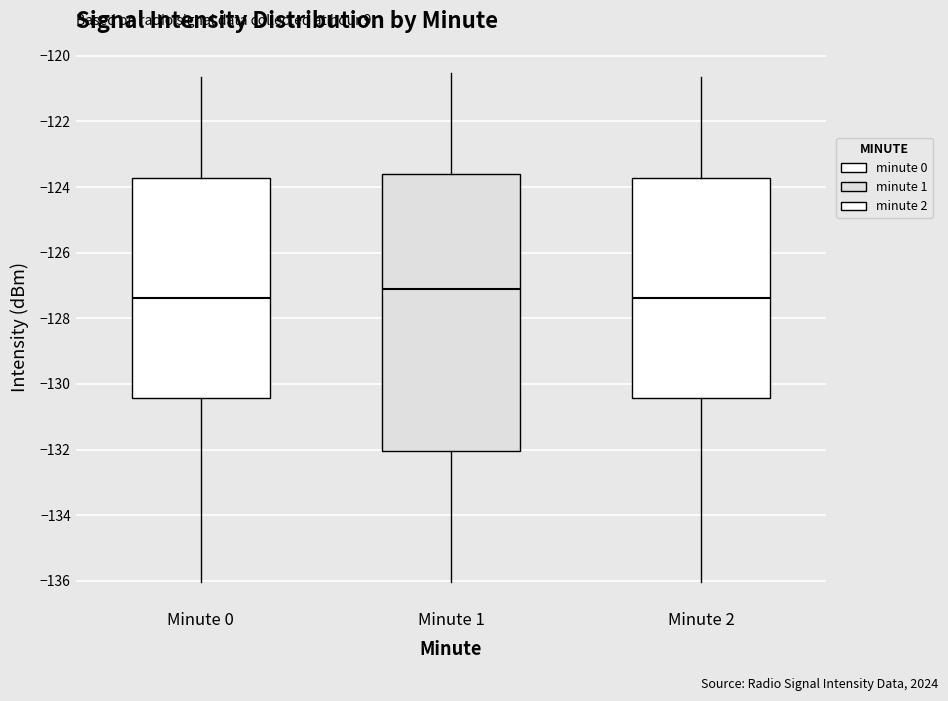

Reading left to right, read every box against the y-axis: the position of its median line, the range the box covers, and the ends of its whiskers. The values are not printed on the chart, so give them approximately, as read against the axis.

Minute 0: median -127.4, box -130.4 to -123.8, whiskers -136.0 to -120.6
Minute 1: median -127.2, box -132.0 to -123.6, whiskers -136.0 to -120.6
Minute 2: median -127.4, box -130.4 to -123.8, whiskers -136.0 to -120.6